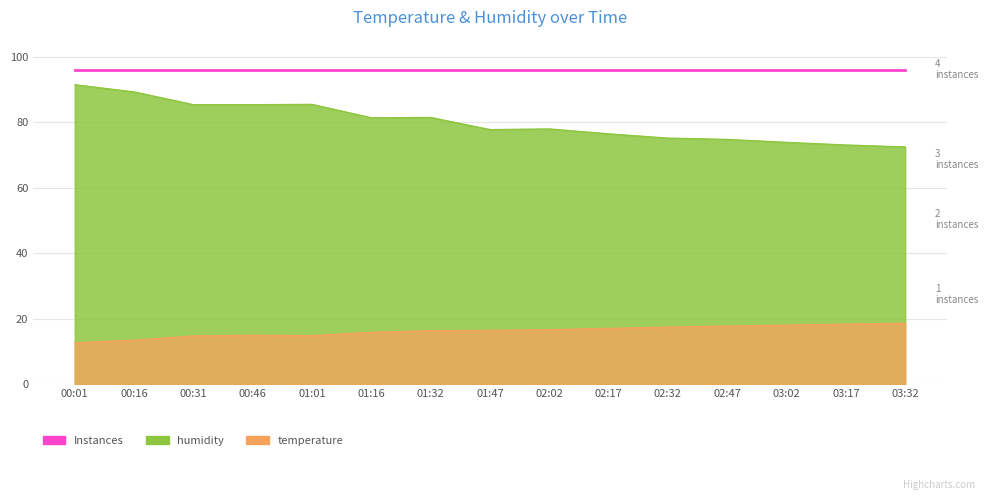

What is the label of the 6th point from the left?

01:16